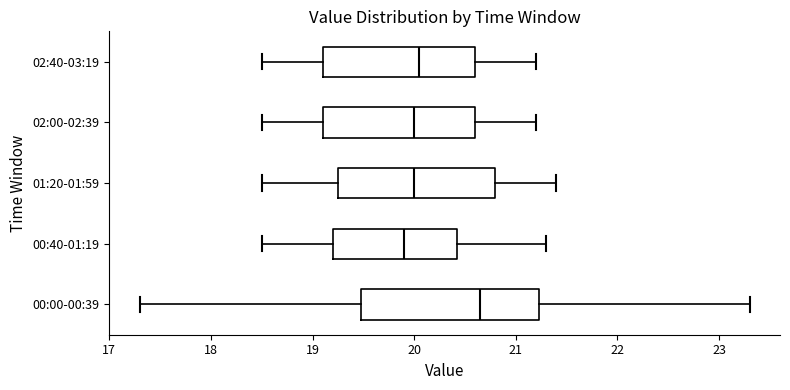

Reading bottom to top, read every box against the x-axis: the position of its median line, the range the box covers, and the ends of its whiskers. The values are not printed on the chart, so give them approximately, as read against the axis.

00:00-00:39: median 20.7, box 19.5 to 21.2, whiskers 17.3 to 23.3
00:40-01:19: median 19.9, box 19.2 to 20.4, whiskers 18.5 to 21.3
01:20-01:59: median 20.0, box 19.3 to 20.8, whiskers 18.5 to 21.4
02:00-02:39: median 20.0, box 19.1 to 20.6, whiskers 18.5 to 21.2
02:40-03:19: median 20.1, box 19.1 to 20.6, whiskers 18.5 to 21.2